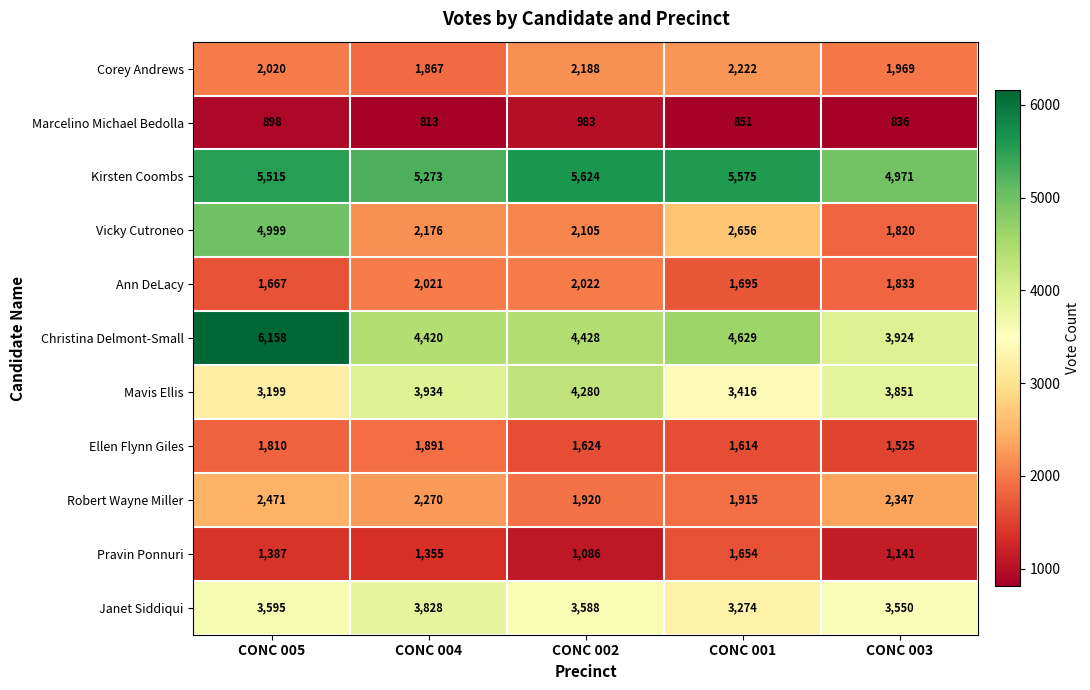

What is the difference between the highest and lowest values at CONC 001?

4724